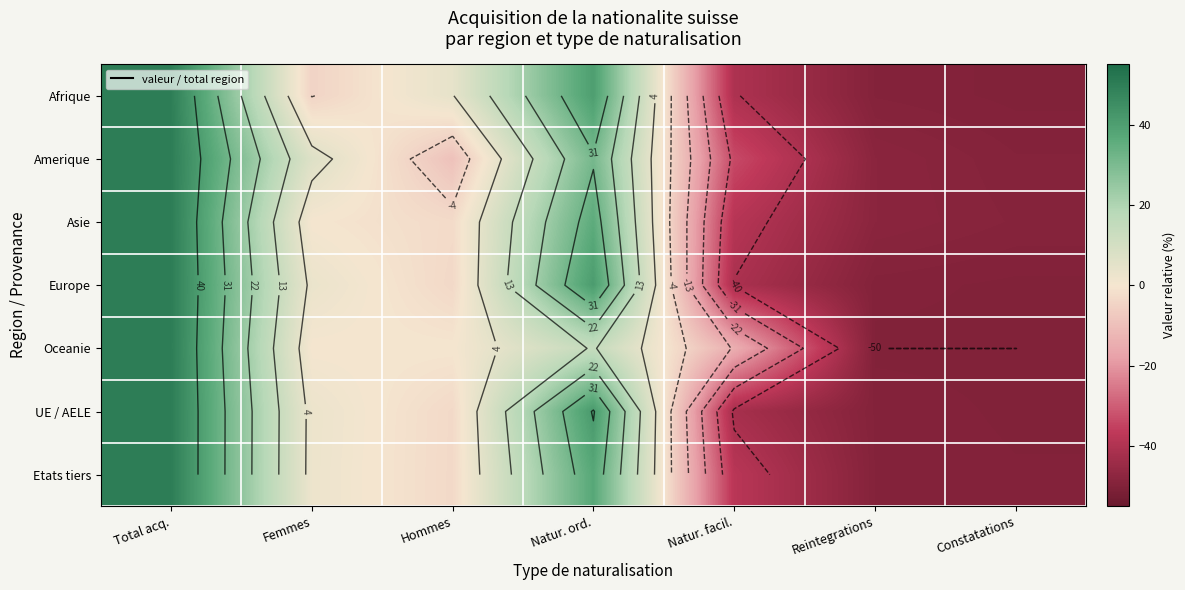

At how many categories does at least one series exceed -7?

4